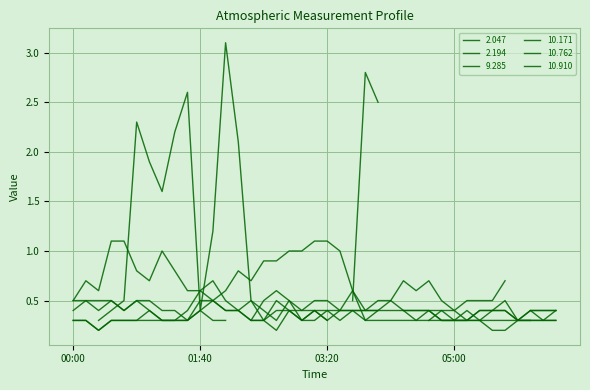

How many intersections are there between 10.910 and 10.171?

1